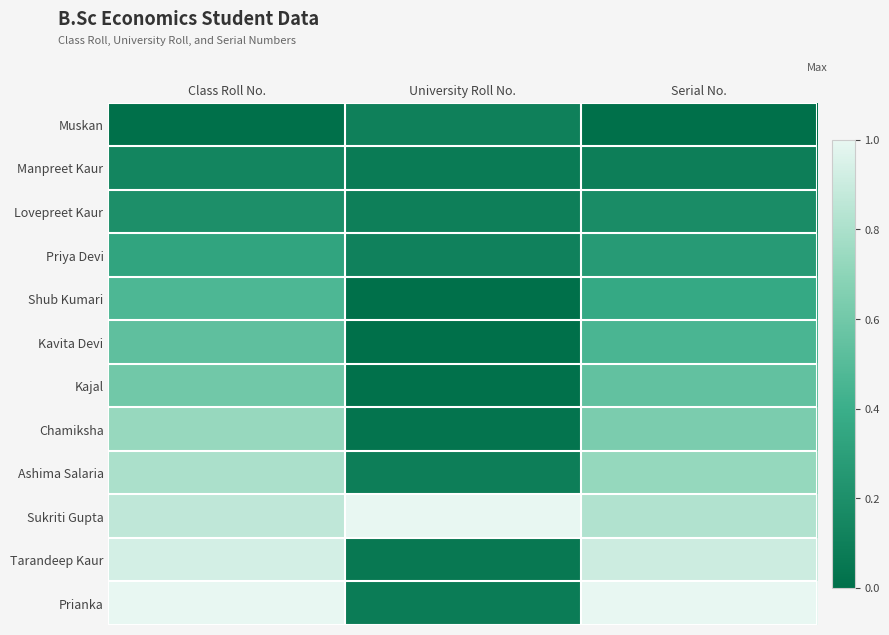

Reading right to left, what are all the values shown in this chart?

Muskan: Serial No.=0.0	University Roll No.=0.1	Class Roll No.=0.0
Manpreet Kaur: Serial No.=0.1	University Roll No.=0.1	Class Roll No.=0.1
Lovepreet Kaur: Serial No.=0.2	University Roll No.=0.1	Class Roll No.=0.2
Priya Devi: Serial No.=0.3	University Roll No.=0.1	Class Roll No.=0.3
Shub Kumari: Serial No.=0.4	University Roll No.=0.0	Class Roll No.=0.5
Kavita Devi: Serial No.=0.5	University Roll No.=0.0	Class Roll No.=0.5
Kajal: Serial No.=0.5	University Roll No.=0.0	Class Roll No.=0.6
Chamiksha: Serial No.=0.6	University Roll No.=0.0	Class Roll No.=0.7
Ashima Salaria: Serial No.=0.7	University Roll No.=0.1	Class Roll No.=0.8
Sukriti Gupta: Serial No.=0.8	University Roll No.=1.0	Class Roll No.=0.9
Tarandeep Kaur: Serial No.=0.9	University Roll No.=0.1	Class Roll No.=0.9
Prianka: Serial No.=1.0	University Roll No.=0.1	Class Roll No.=1.0